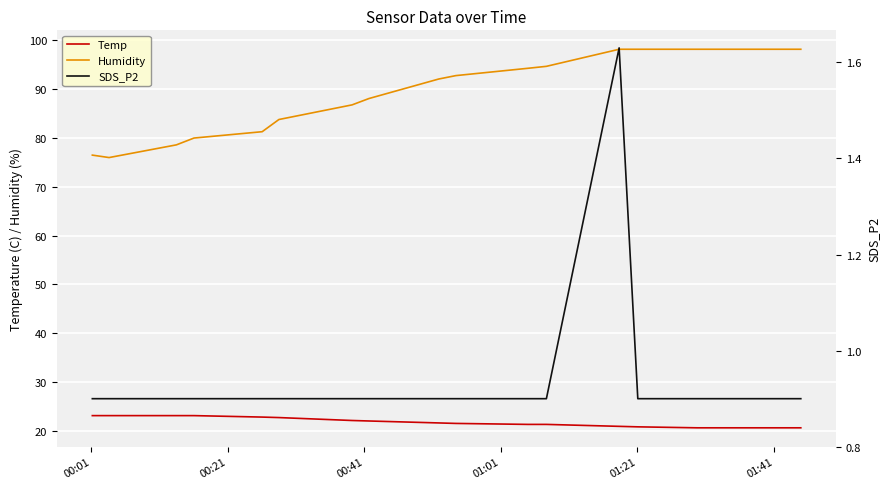

True or false: Temp and Humidity cross at least once.

False